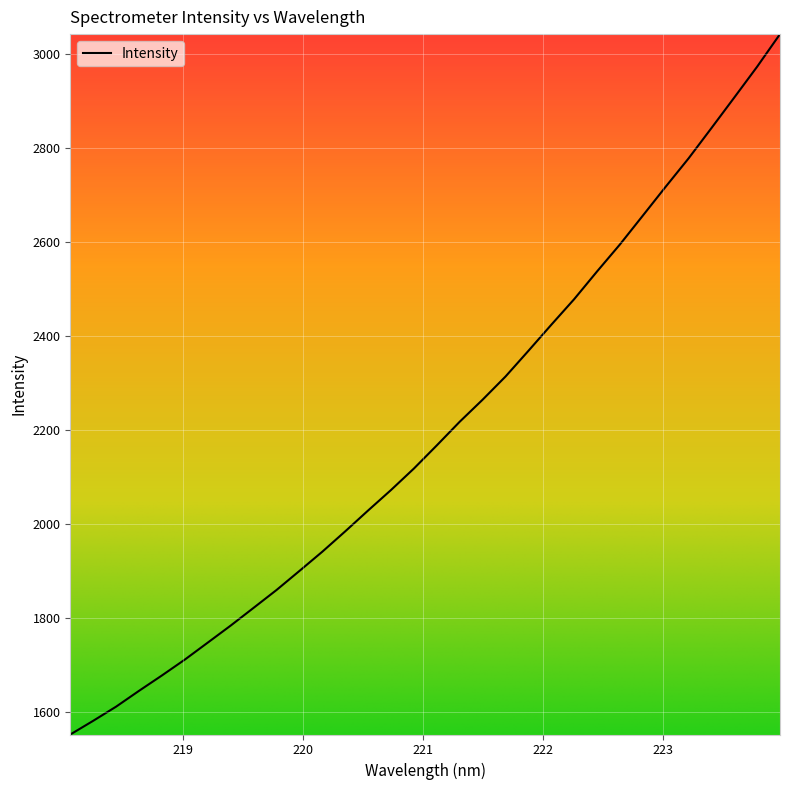

What is the maximum value shown in the chart?

3042.1